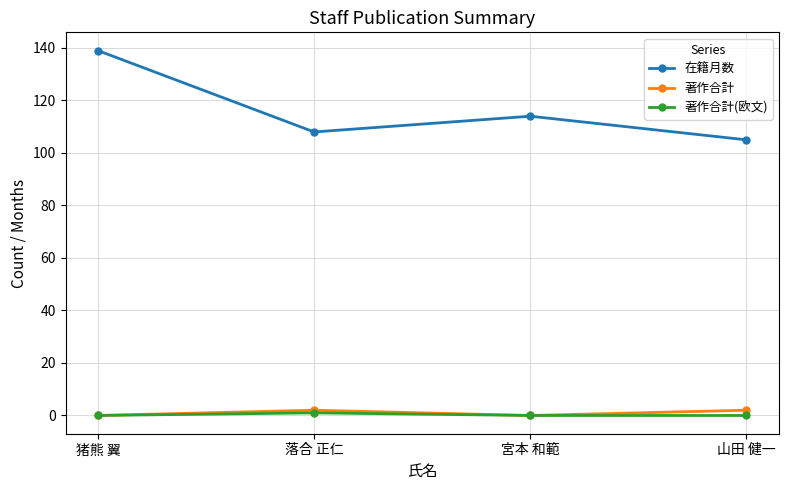

True or false: 著作合計(欧文) and 在籍月数 cross at least once.

False